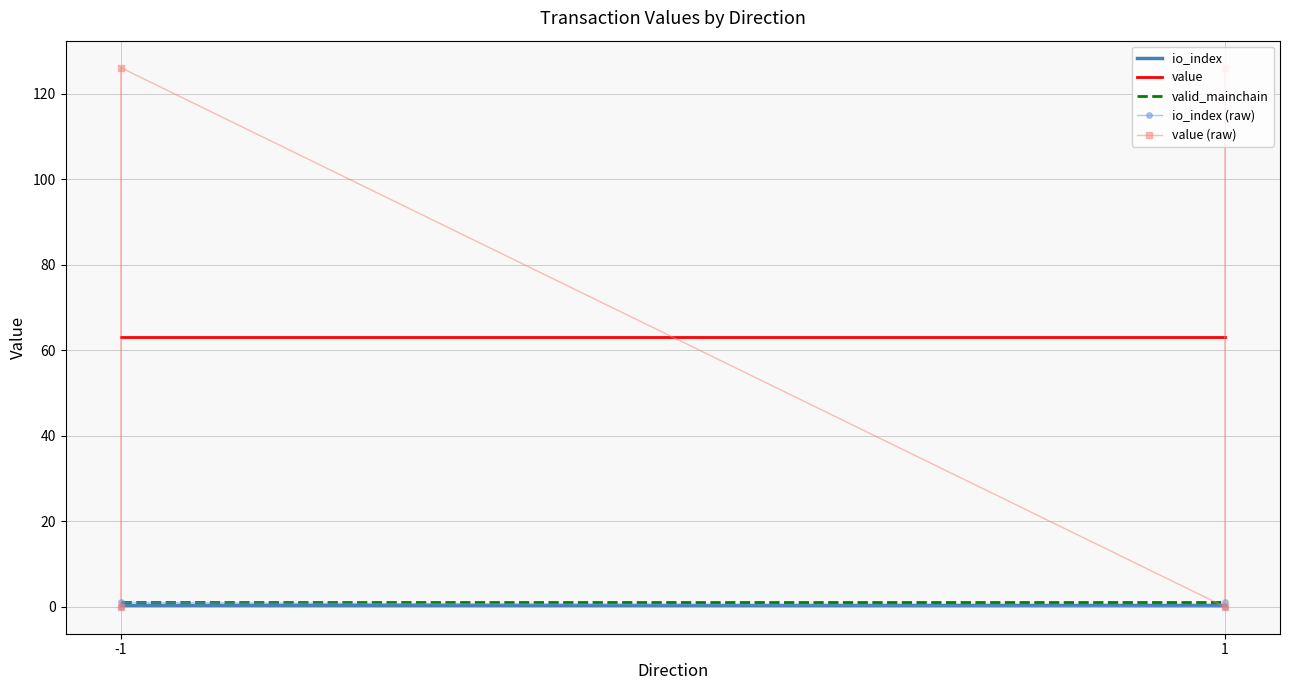

True or false: io_index has a value of 0.0 at -1.

False